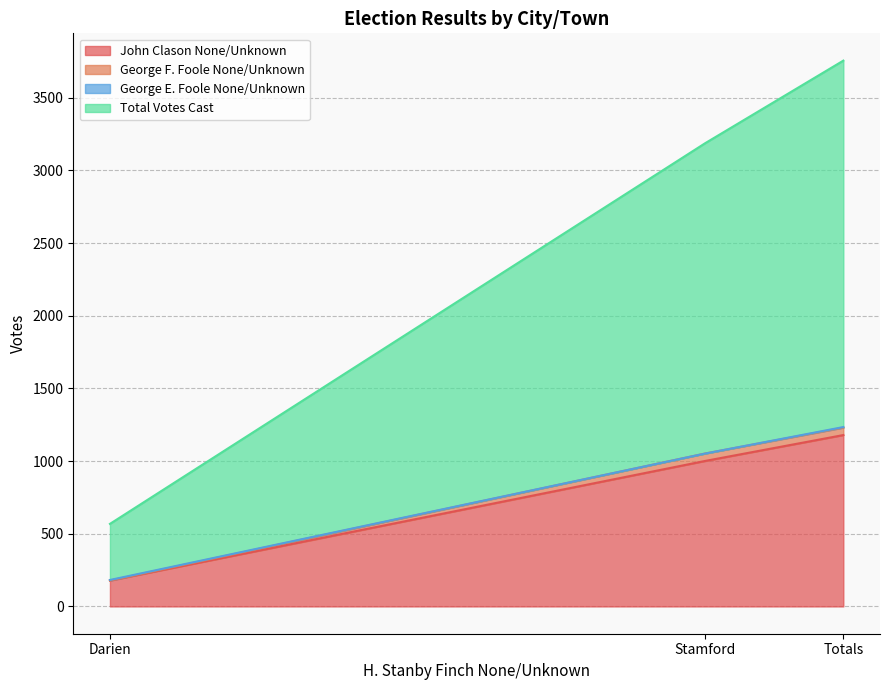

What is the label of the 1st point from the right?

Totals